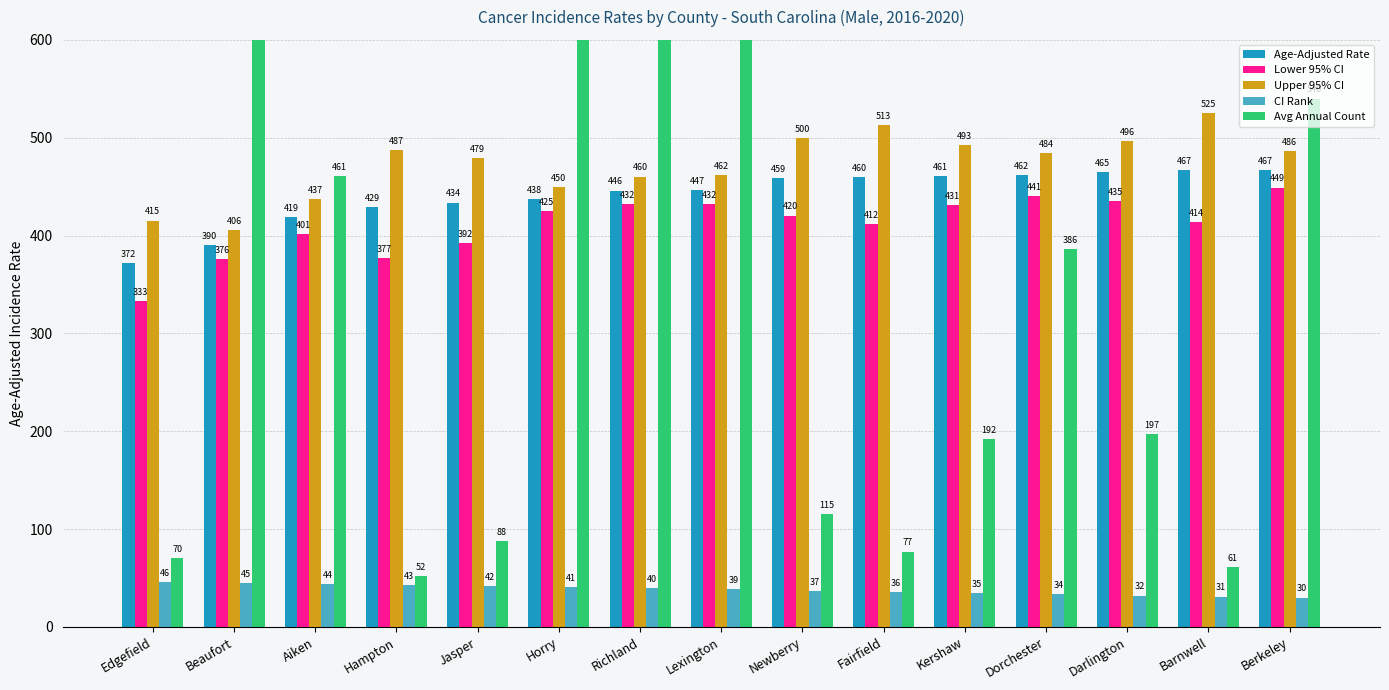

How many categories are shown in the chart?

15